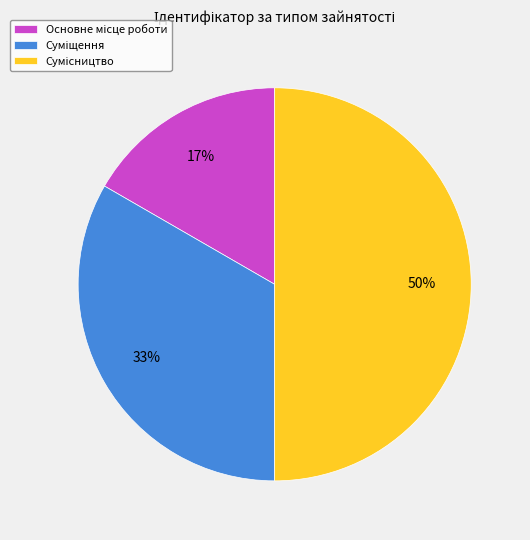

To the nearest percent, what is the average slice percentage?

33%